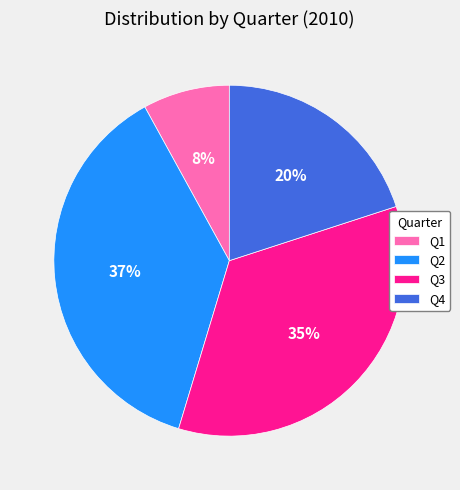

Count the number of slices in the pie.

4